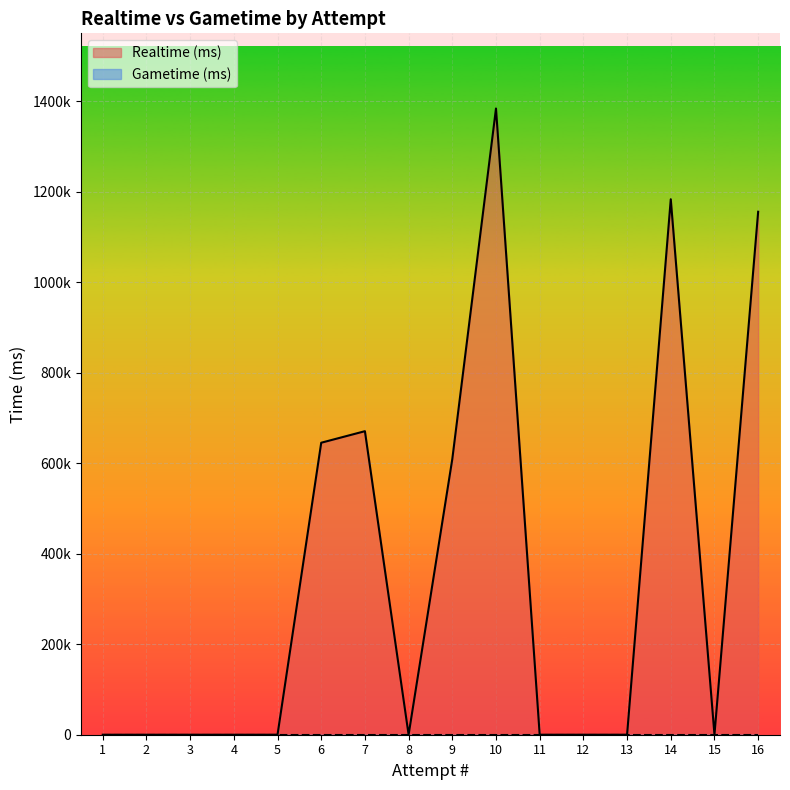

What is the total value across all series at 10?

1383812